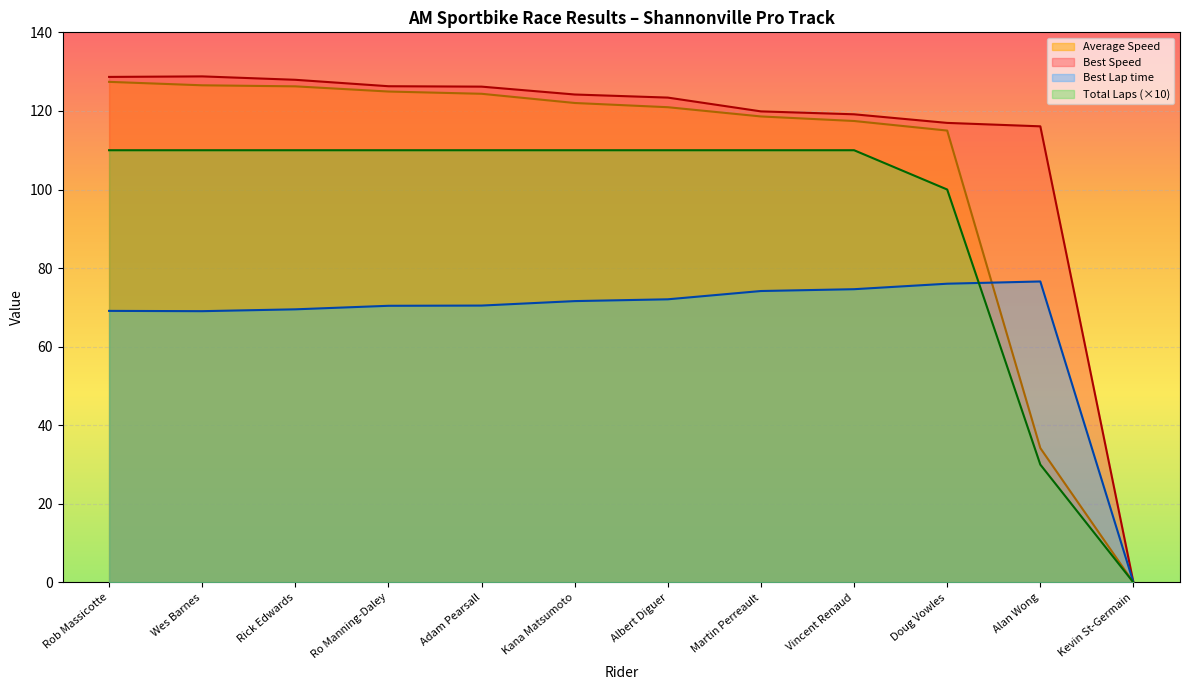

The value of Average Speed at Adam Pearsall is 124.4. True or false?

True